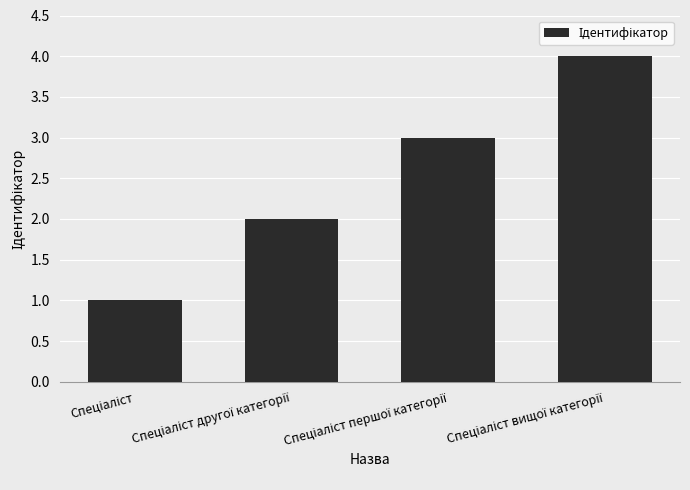

What is the sum of all values?

10